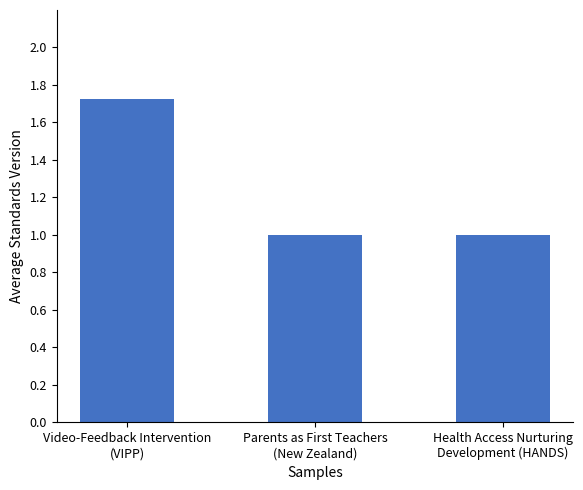

What is the difference between the maximum and minimum values?

0.7